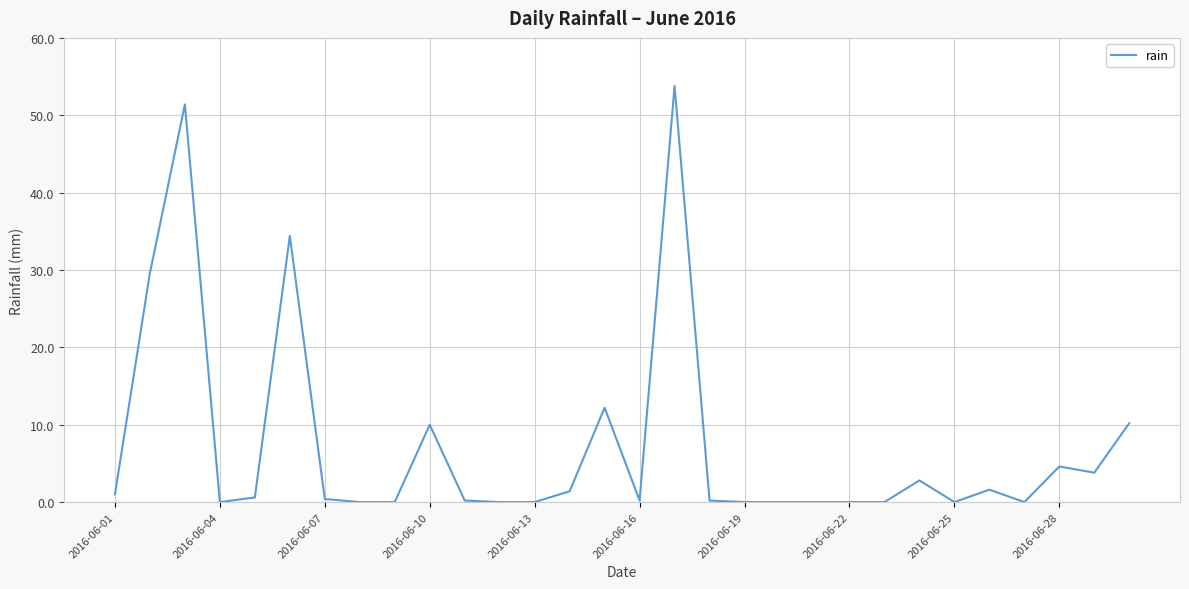

What is the greatest value displayed?

53.8